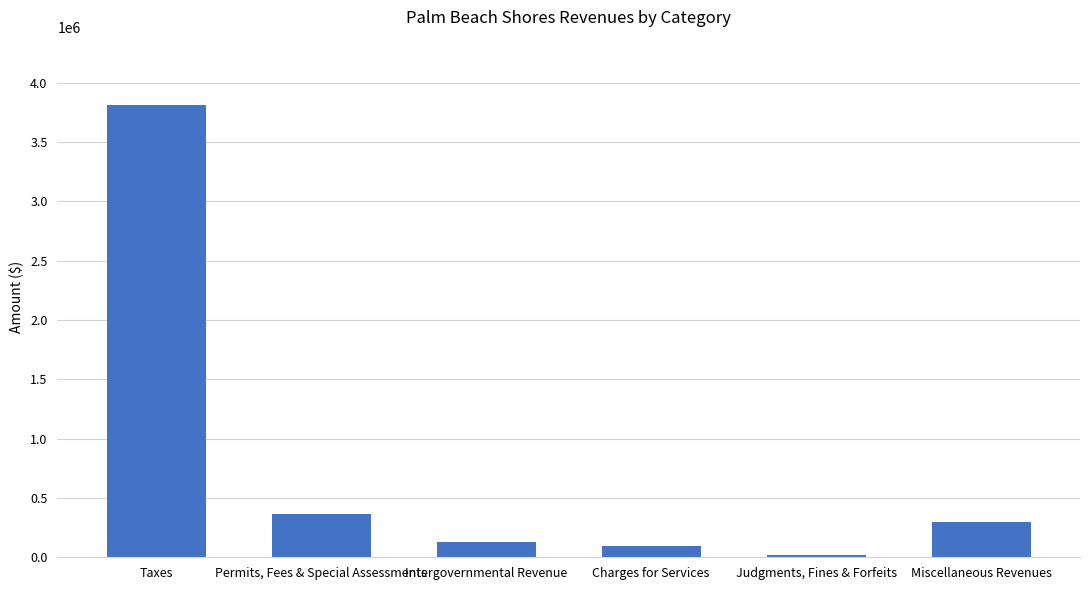

What is the label of the 1st bar from the right?

Miscellaneous Revenues